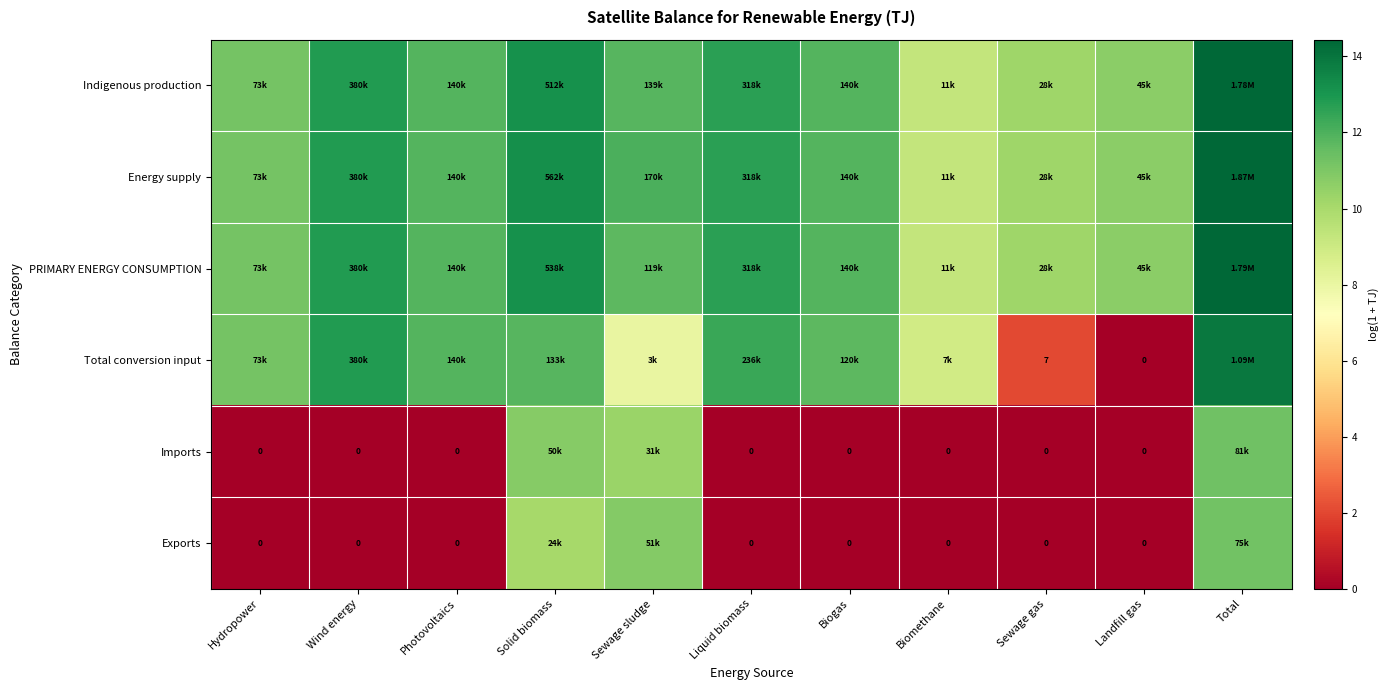

What is the difference between the highest and lowest values at Liquid biomass?

12.7